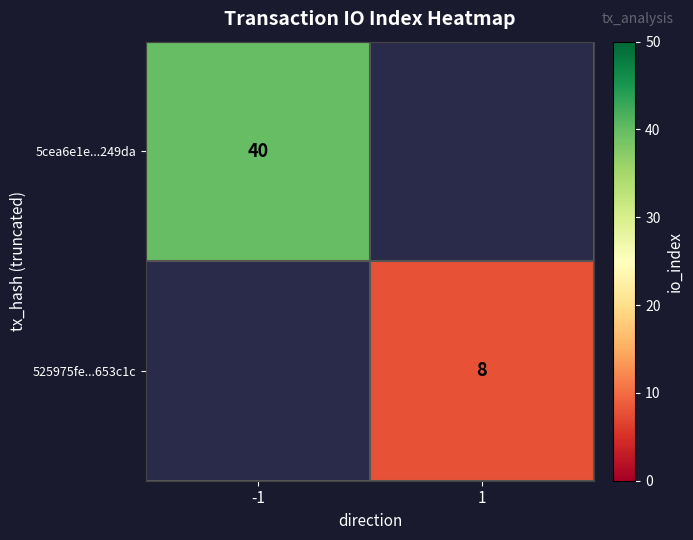

Is it true that 525975fe...653c1c equals 13 at 1?

False